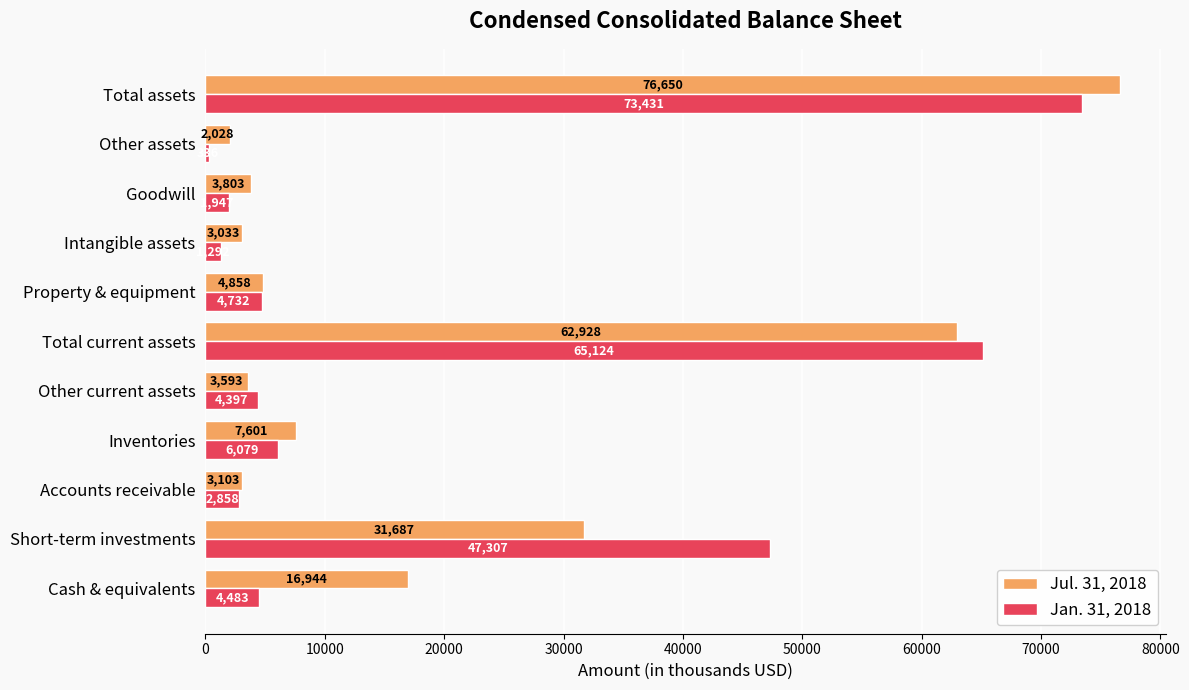

The value of Jan. 31, 2018 at Intangible assets is 1292. True or false?

True